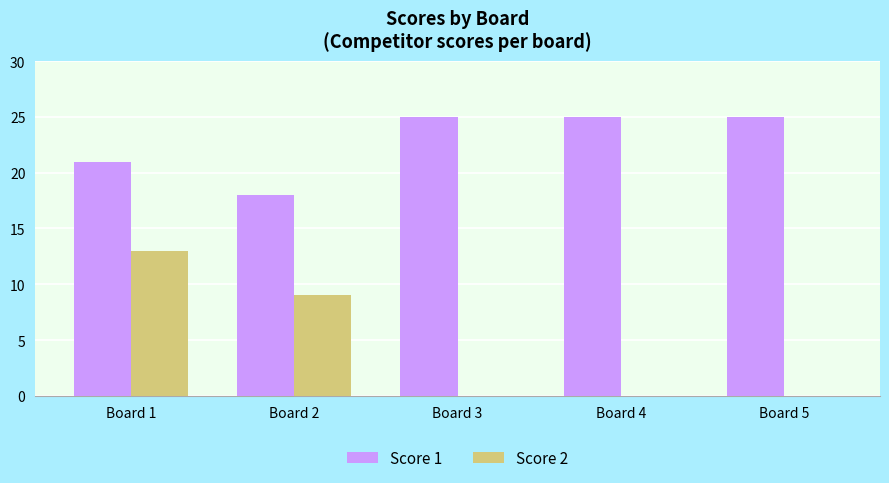

What is the average value of the Score 2 series?

4